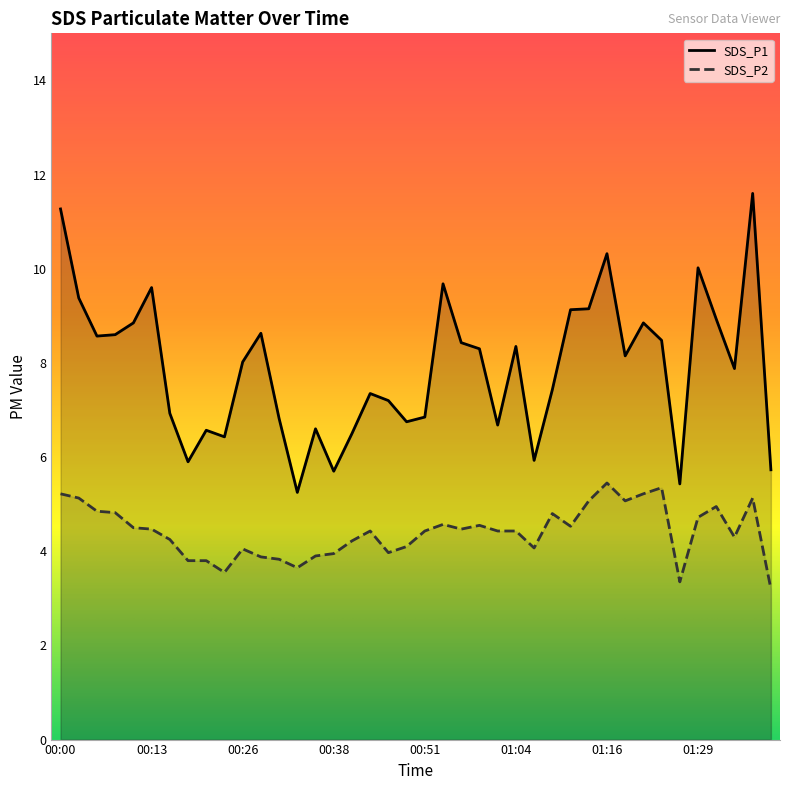

How many series are shown in this chart?

2